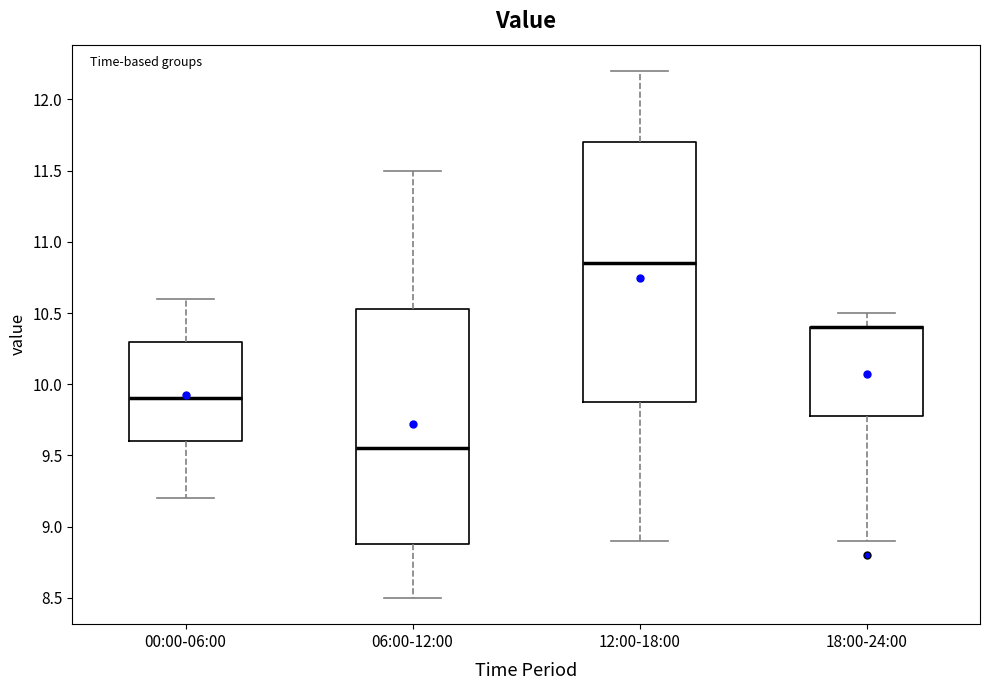

Reading left to right, transcribe this box plot: for each box, give where its median line is, the range the box spans, and where its two whiskers end, as read against the y-axis. The values are not printed on the chart, so give them approximately, as read against the axis.

00:00-06:00: median 9.90, box 9.60 to 10.30, whiskers 9.20 to 10.60
06:00-12:00: median 9.55, box 8.90 to 10.55, whiskers 8.50 to 11.50
12:00-18:00: median 10.85, box 9.90 to 11.70, whiskers 8.90 to 12.20
18:00-24:00: median 10.40 (drawn on the box's upper edge), box 9.80 to 10.40, whiskers 8.90 to 10.50